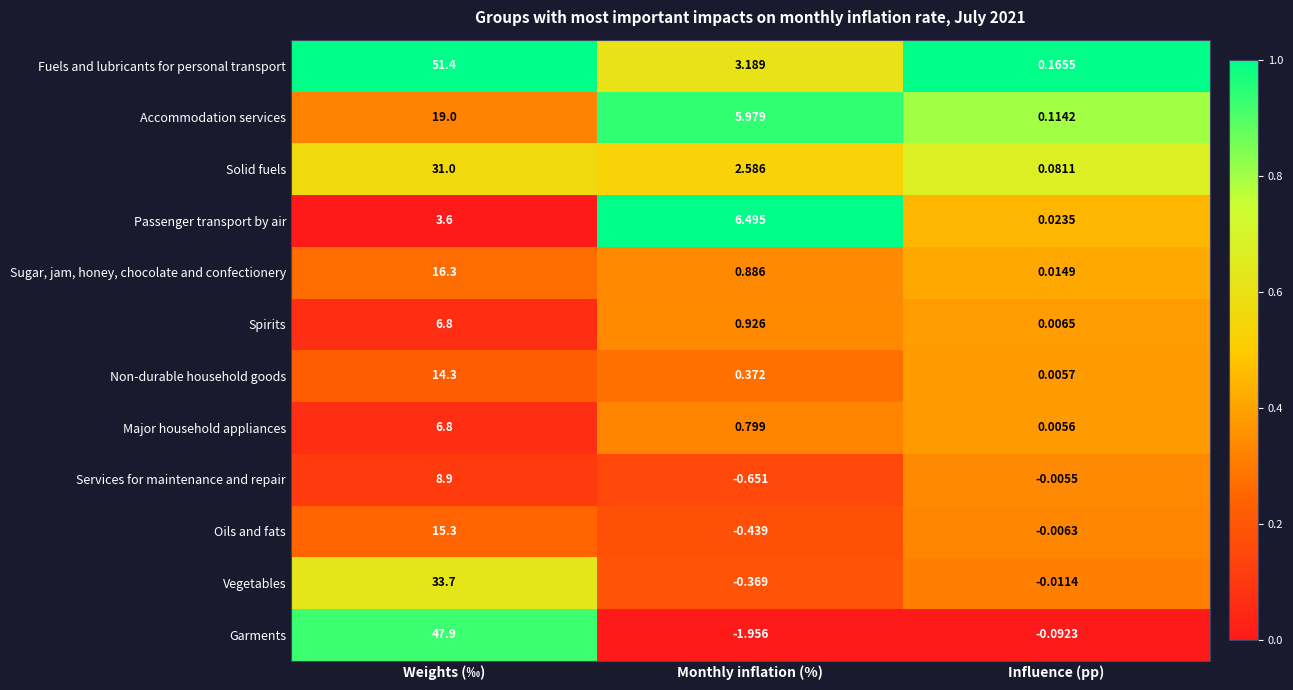

List the labels in order of Spirits value, largest first.

Weights (‰), Monthly inflation (%), Influence (pp)